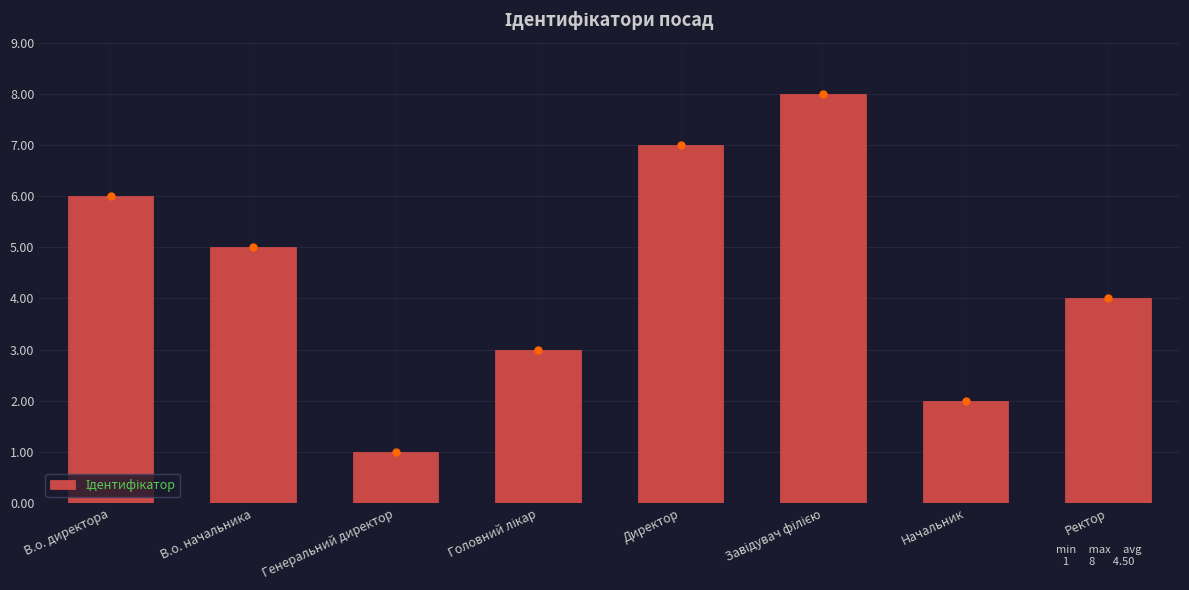

What is the greatest value displayed?

8